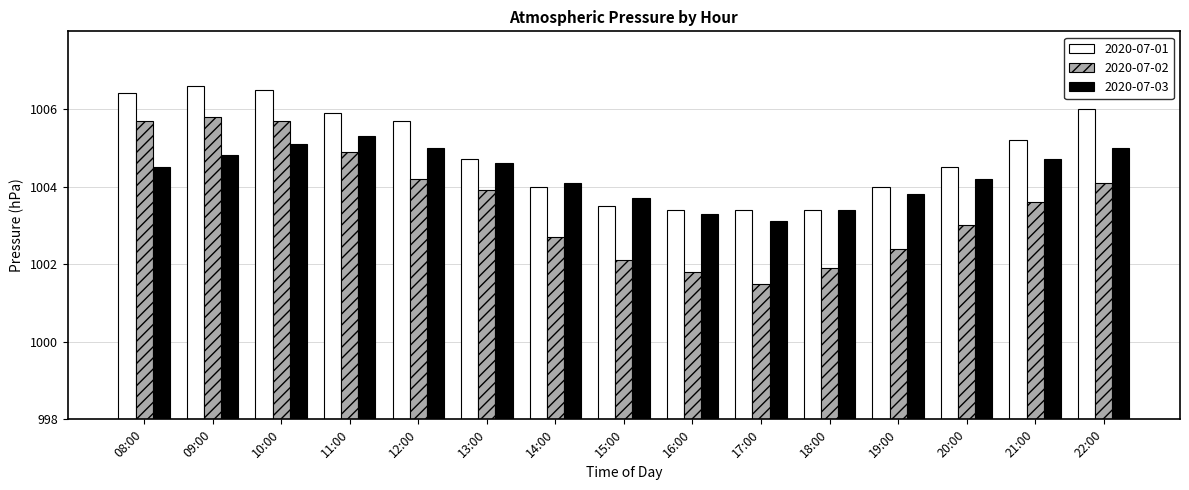

Reading left to right, extract all data points from this chart.

2020-07-01: 08:00=8.4	09:00=8.6	10:00=8.5	11:00=7.9	12:00=7.7	13:00=6.7	14:00=6.0	15:00=5.5	16:00=5.4	17:00=5.4	18:00=5.4	19:00=6.0	20:00=6.5	21:00=7.2	22:00=8.0
2020-07-02: 08:00=7.7	09:00=7.8	10:00=7.7	11:00=6.9	12:00=6.2	13:00=5.9	14:00=4.7	15:00=4.1	16:00=3.8	17:00=3.5	18:00=3.9	19:00=4.4	20:00=5.0	21:00=5.6	22:00=6.1
2020-07-03: 08:00=6.5	09:00=6.8	10:00=7.1	11:00=7.3	12:00=7.0	13:00=6.6	14:00=6.1	15:00=5.7	16:00=5.3	17:00=5.1	18:00=5.4	19:00=5.8	20:00=6.2	21:00=6.7	22:00=7.0